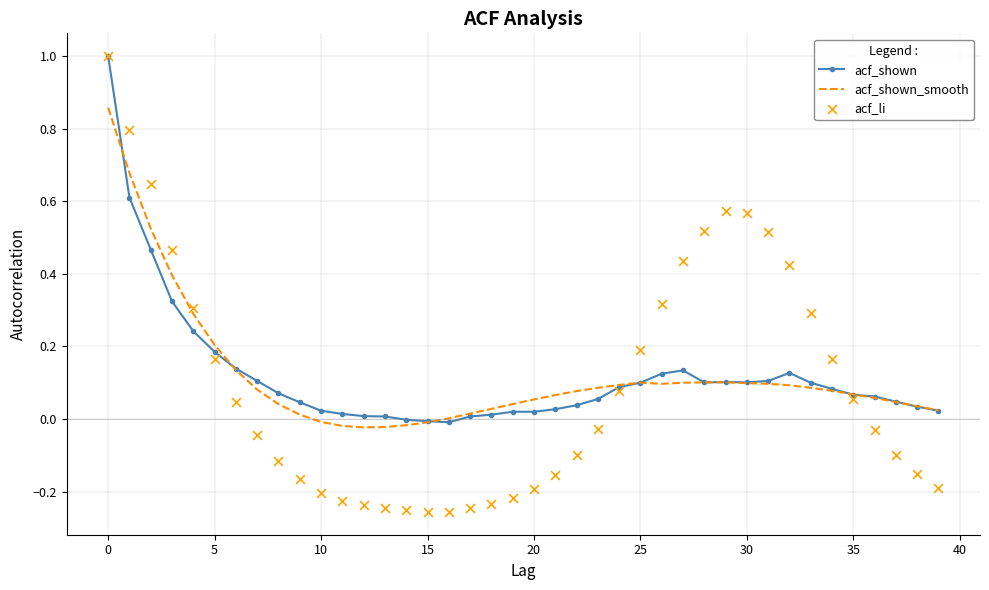

Which series reaches the minimum Y coordinate?

acf_li